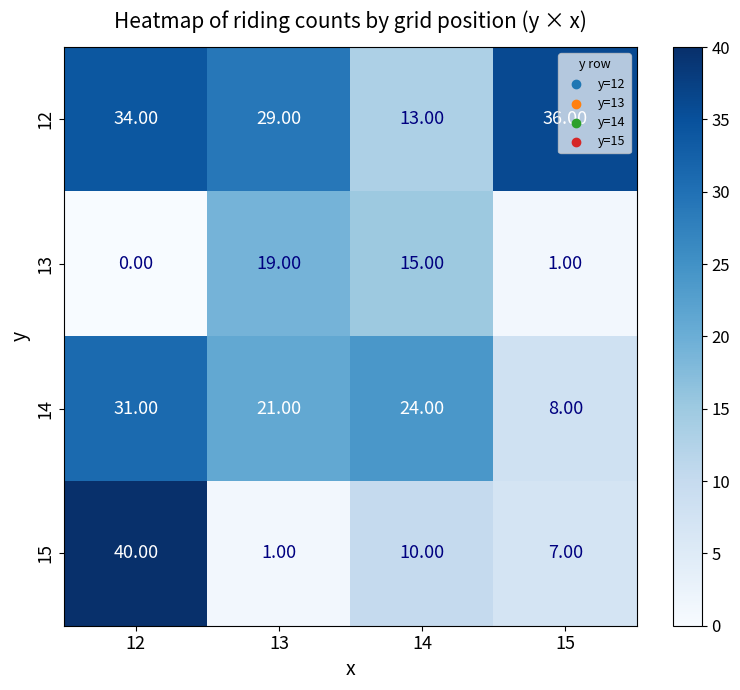

What is the sum of all 15 values?

58